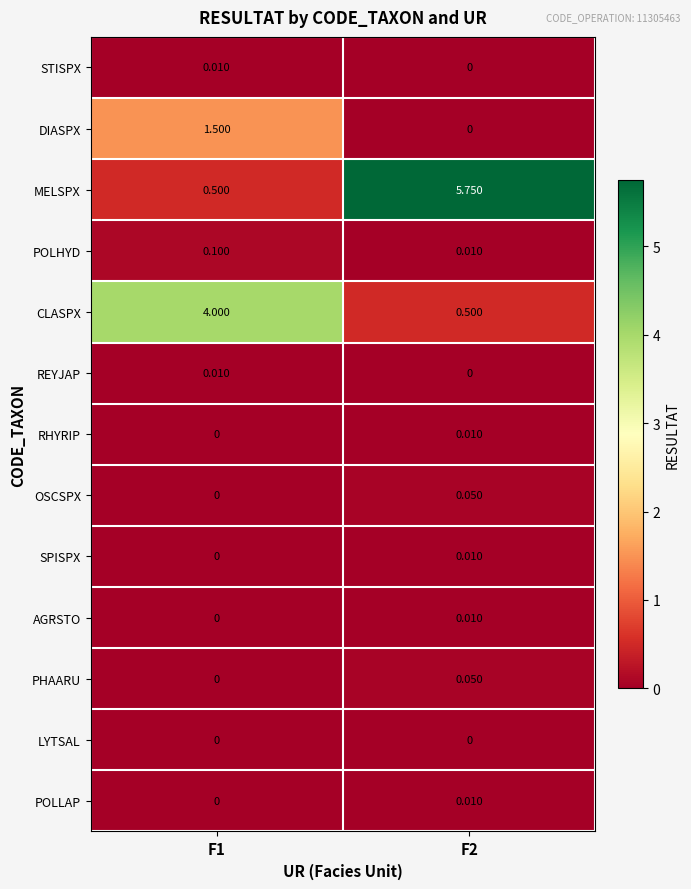

Which series has the widest spread of values?

MELSPX